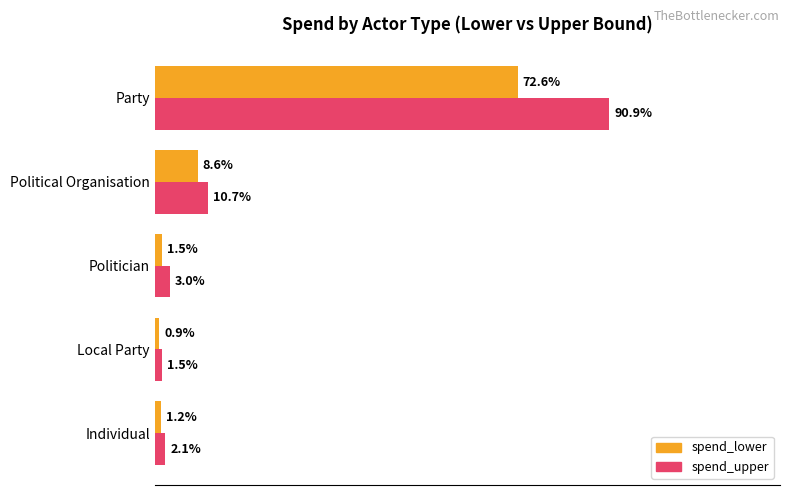

What are all the series names shown in the legend?

spend_lower, spend_upper